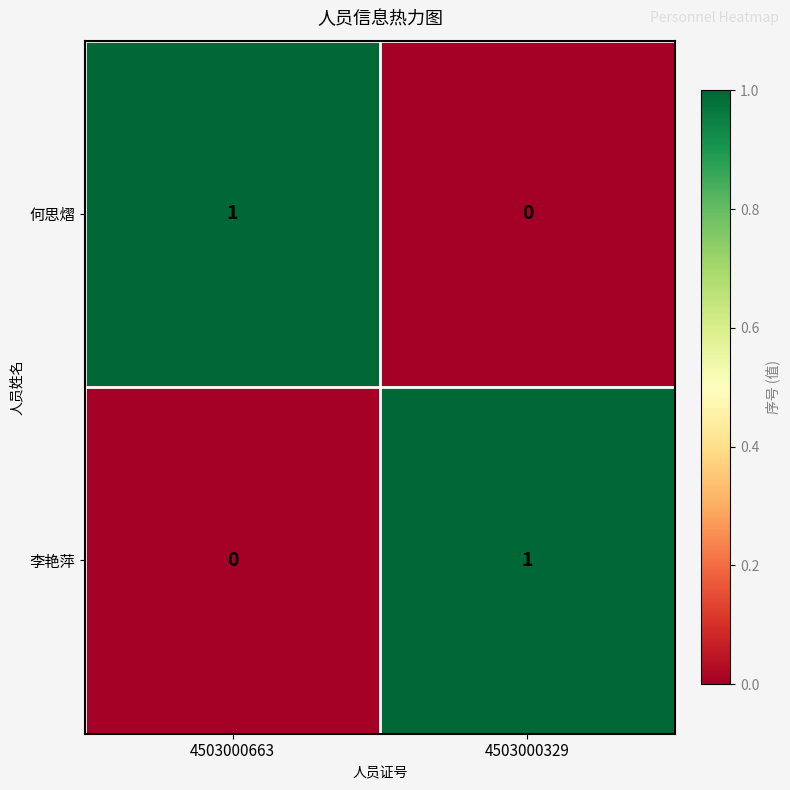

Which category has the lowest value in the 李艳萍 series?

4503000663